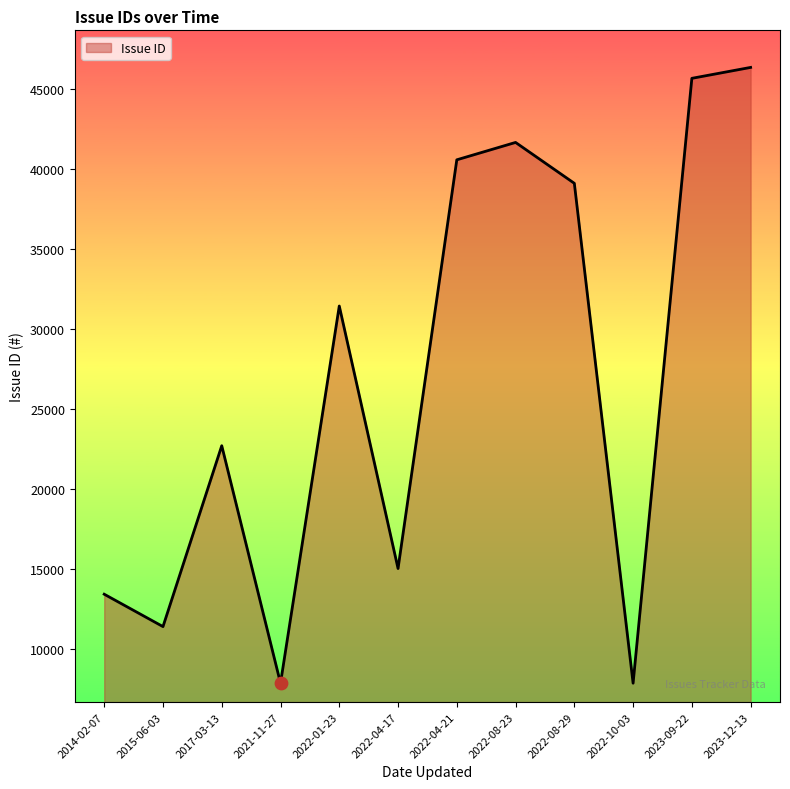

Approximately how many times larger is the value at 2015-06-03 compared to 2022-08-23?

0.3